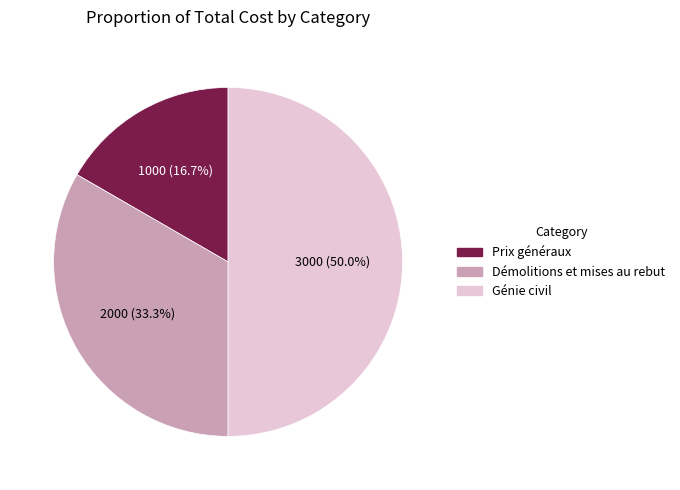

Which has a higher value, Prix généraux or Génie civil?

Génie civil